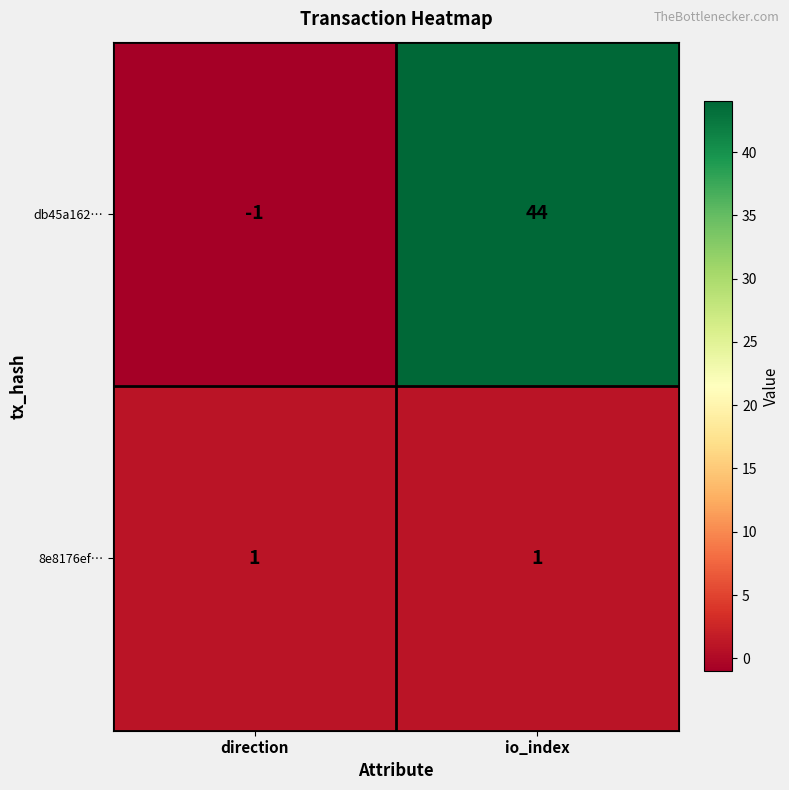

Which series has the widest spread of values?

db45a162…